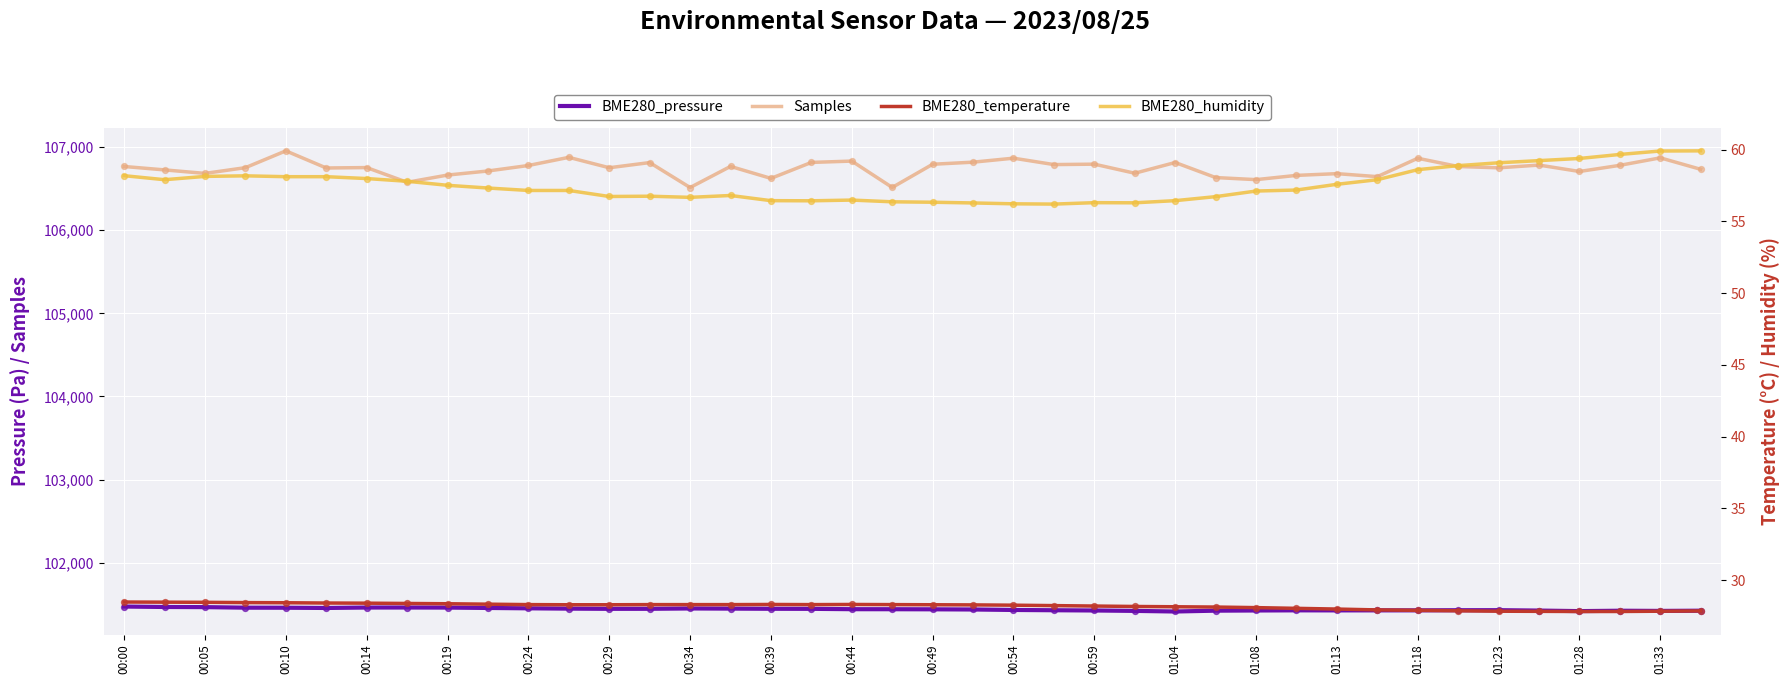

Which series has the largest total across all categories?

Samples